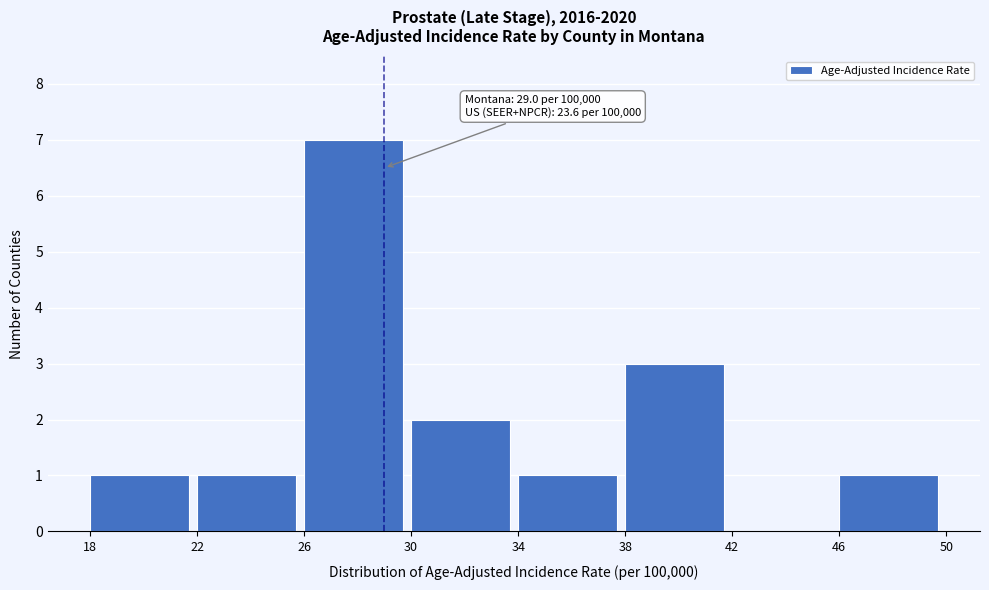

Over which range of the x-axis is the bar tallest?

26 to 30